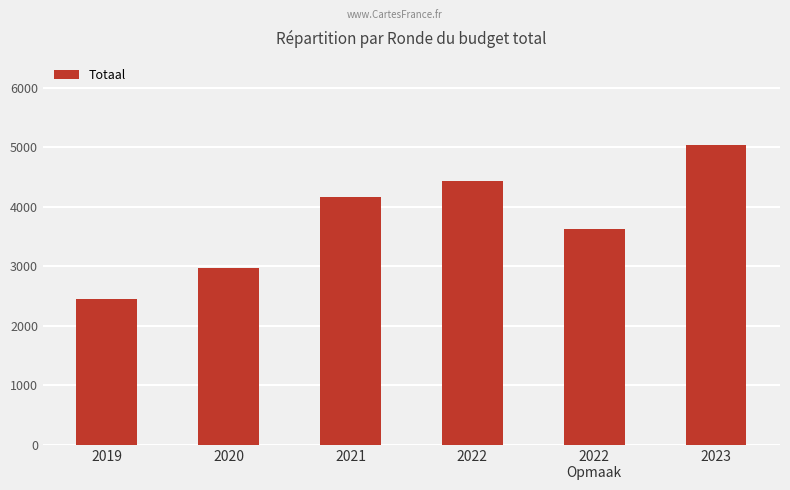

Rank the categories by value from highest to lowest.

2023, 2022, 2021, 2022
Opmaak, 2020, 2019